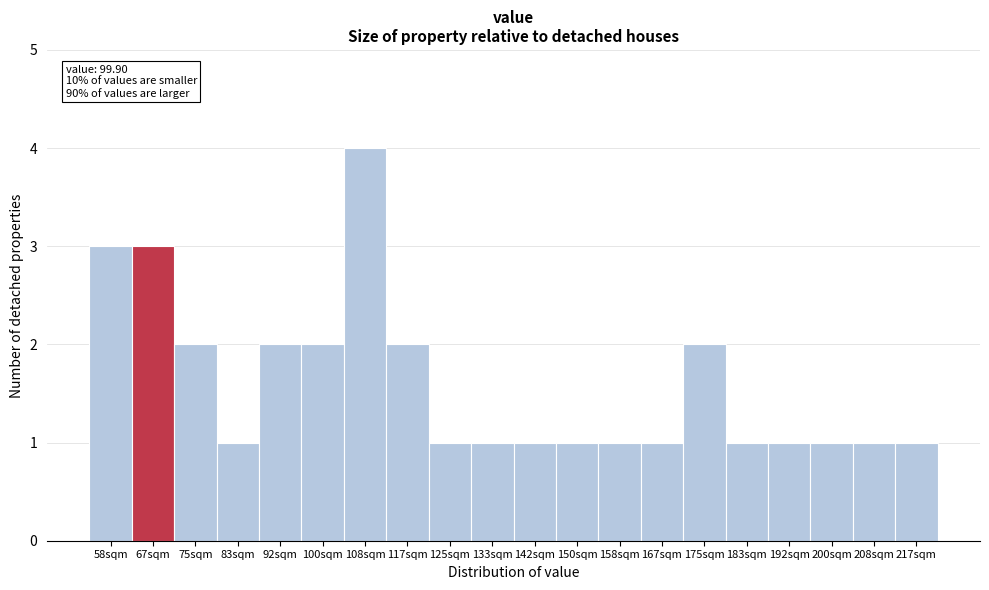

Reading left to right, what are all the values shown in this chart?

58sqm=3	67sqm=3	75sqm=2	83sqm=1	92sqm=2	100sqm=2	108sqm=4	117sqm=2	125sqm=1	133sqm=1	142sqm=1	150sqm=1	158sqm=1	167sqm=1	175sqm=2	183sqm=1	192sqm=1	200sqm=1	208sqm=1	217sqm=1